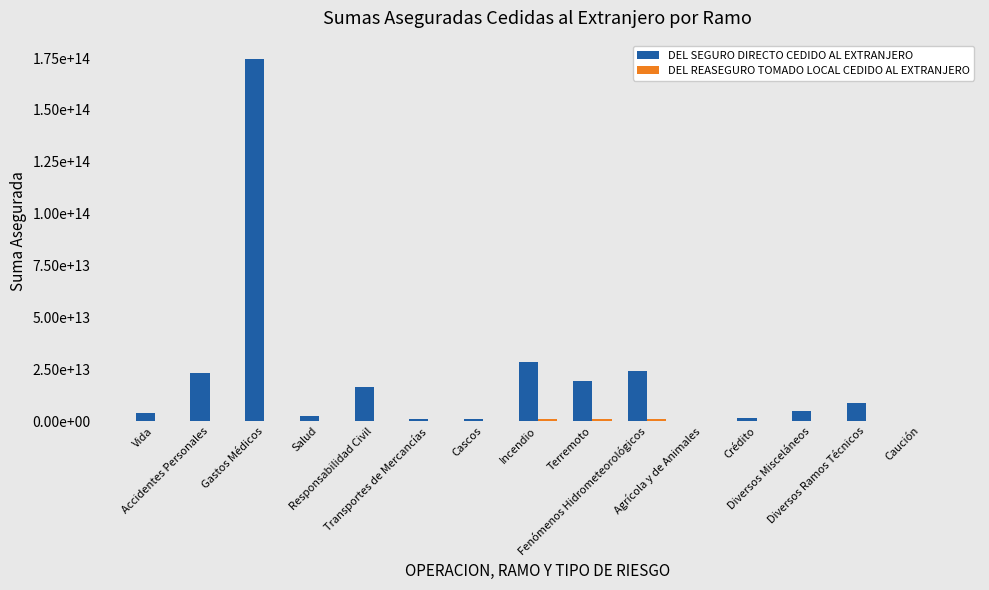

Are the bars horizontal?

No